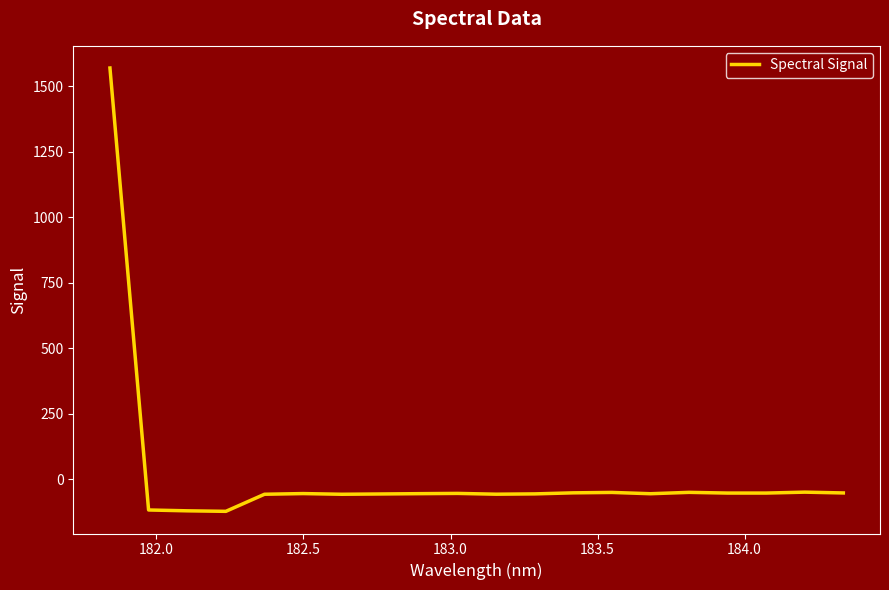

True or false: the data has more than 1 interior local peaks.

True